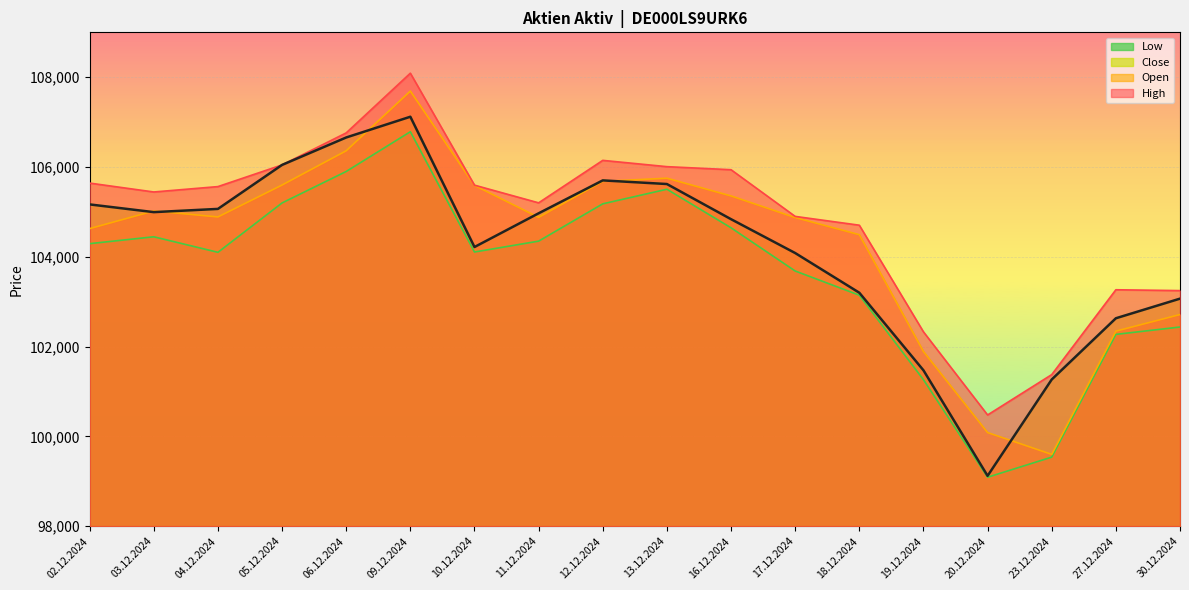

At 30.12.2024, list the series in order from largest to smallest.

High, Close, Open, Low